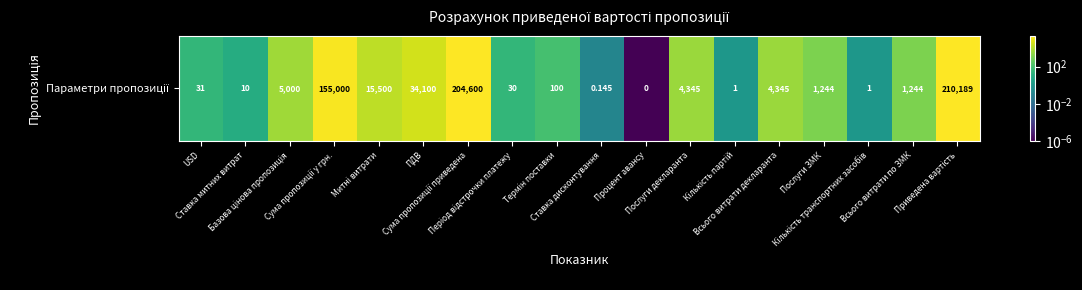

Which has a higher value, ПДВ or Період відстрочки платежу?

ПДВ